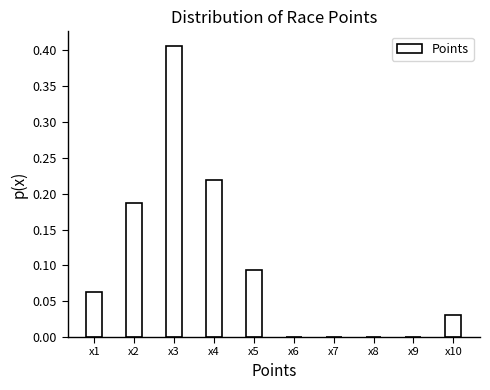

What is the sum of all values?

1.0